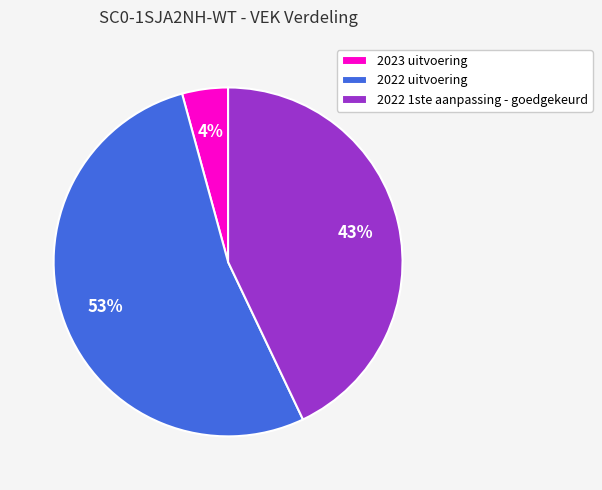

What is the largest slice in the pie chart?

2022 uitvoering